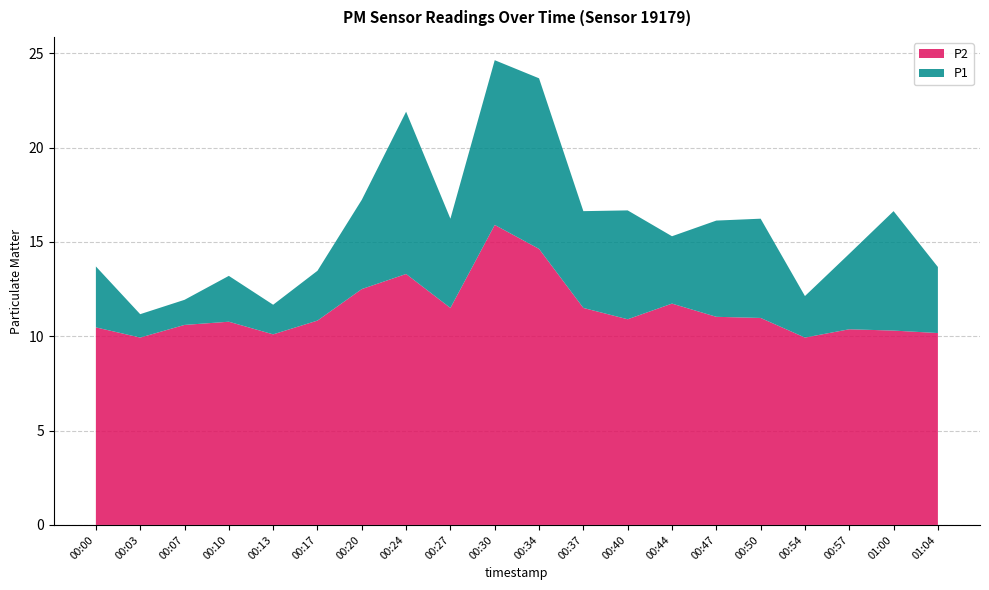

Reading left to right, transcribe all the data shown in this chart.

P1: 13.7	11.2	11.9	13.2	11.7	13.5	17.2	21.9	16.2	24.6	23.7	16.6	16.7	15.3	16.1	16.2	12.1	14.4	16.6	13.7
P2: 10.5	9.9	10.6	10.8	10.1	10.8	12.5	13.3	11.5	15.9	14.6	11.5	10.9	11.7	11.0	11.0	9.9	10.4	10.3	10.2